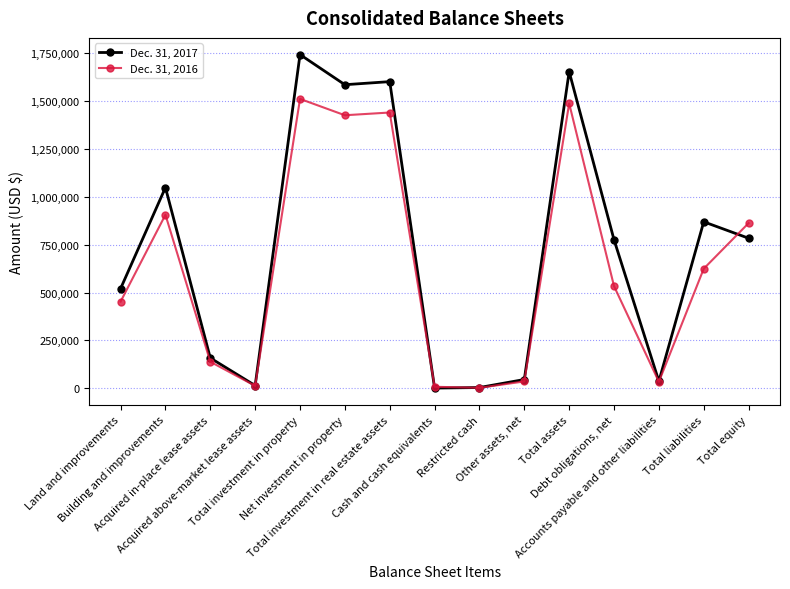

The value of Dec. 31, 2017 at Land and improvements is 520526. True or false?

True